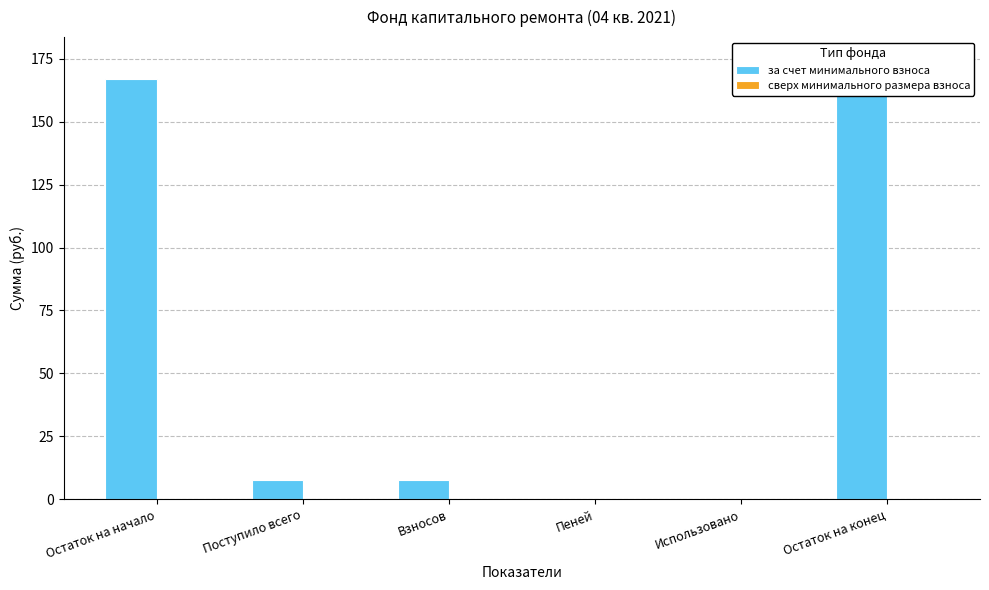

Are the bars horizontal?

No